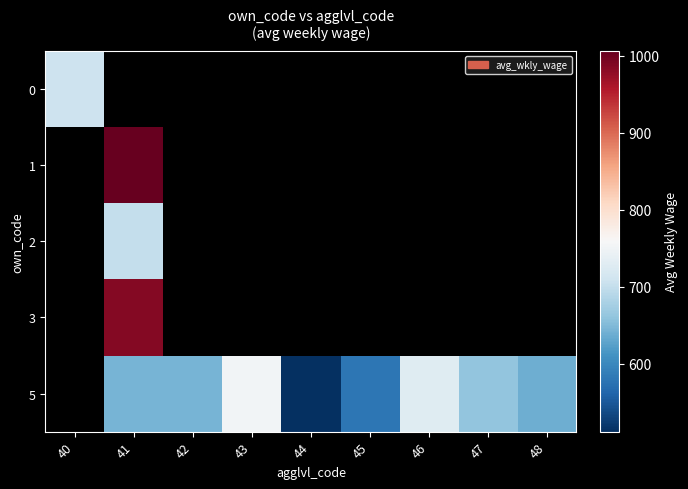

Which category has the lowest value in the 0 series?

40